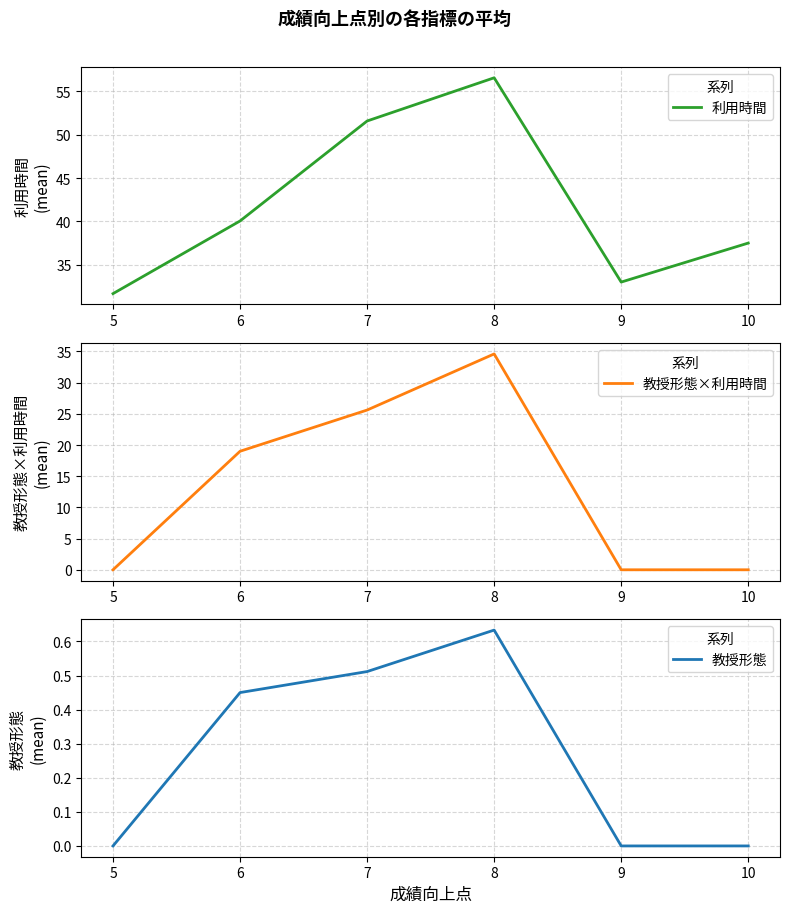

What is the value of the 教授形態 point at the 2nd from the left?

0.5